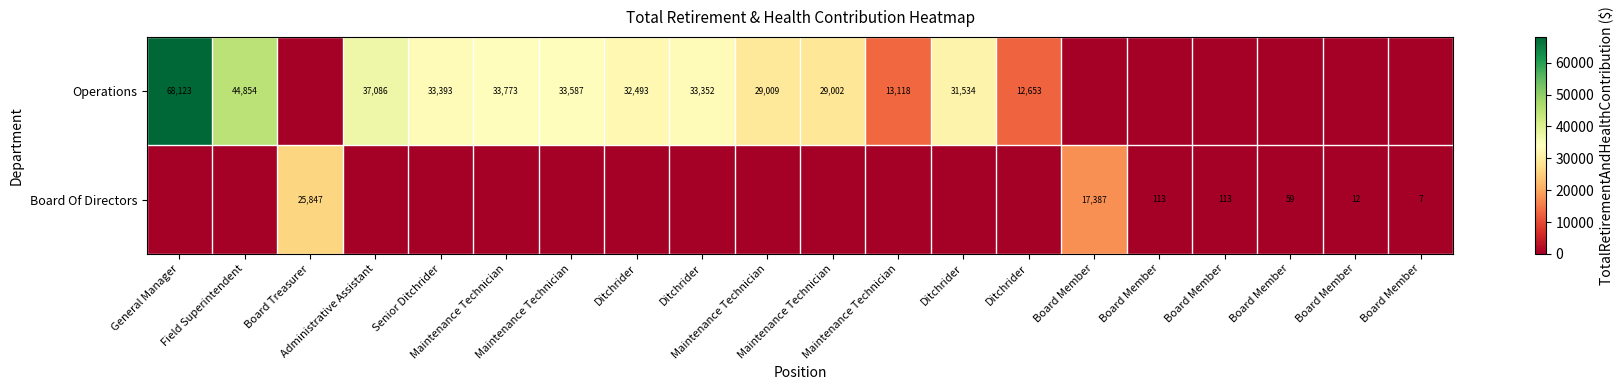

Between Maintenance Technician and Senior Ditchrider, which is larger?

Senior Ditchrider